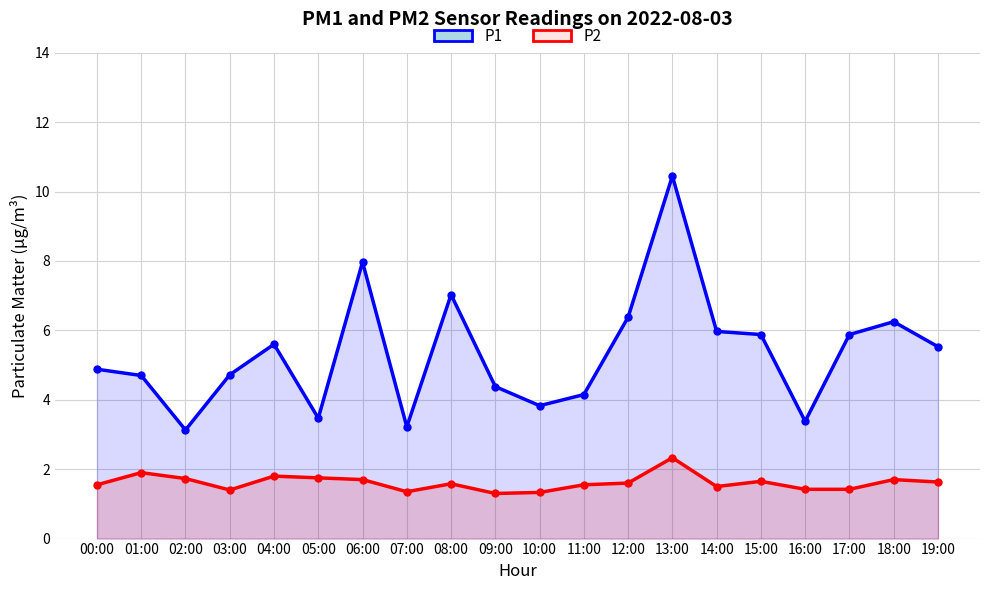

How many series are shown in this chart?

2